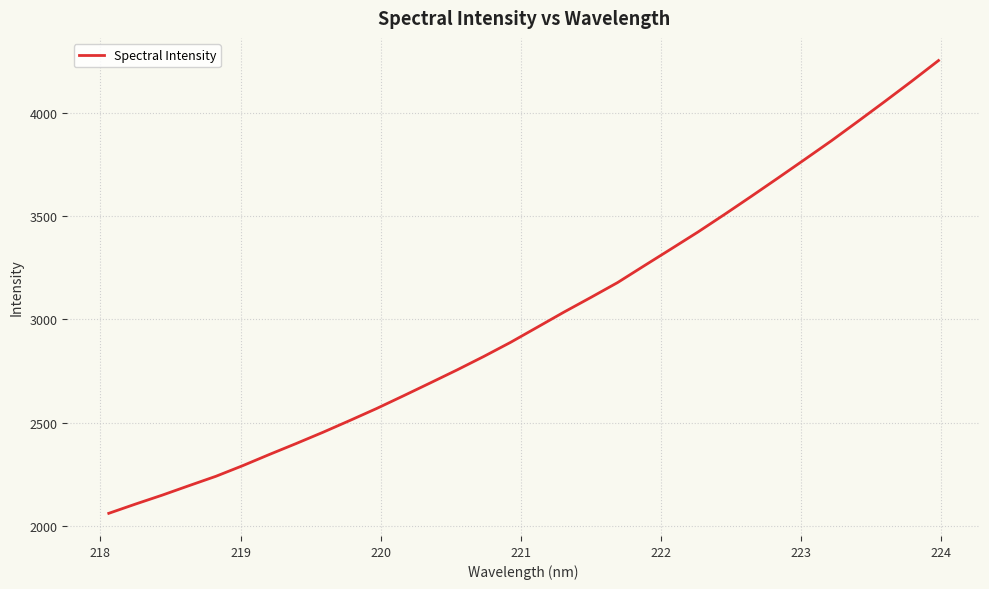

What is the smallest value displayed?

2060.0